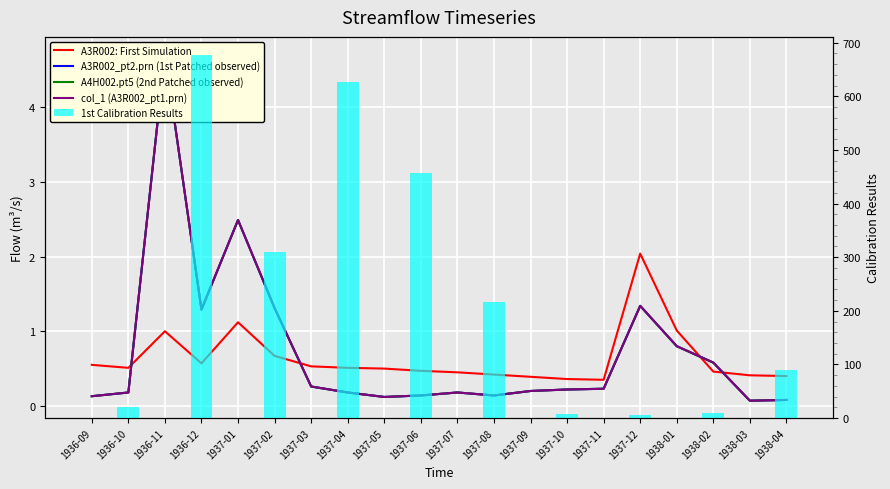

At which label is col_1 (A3R002_pt1.prn) closest to 2?

1937-01